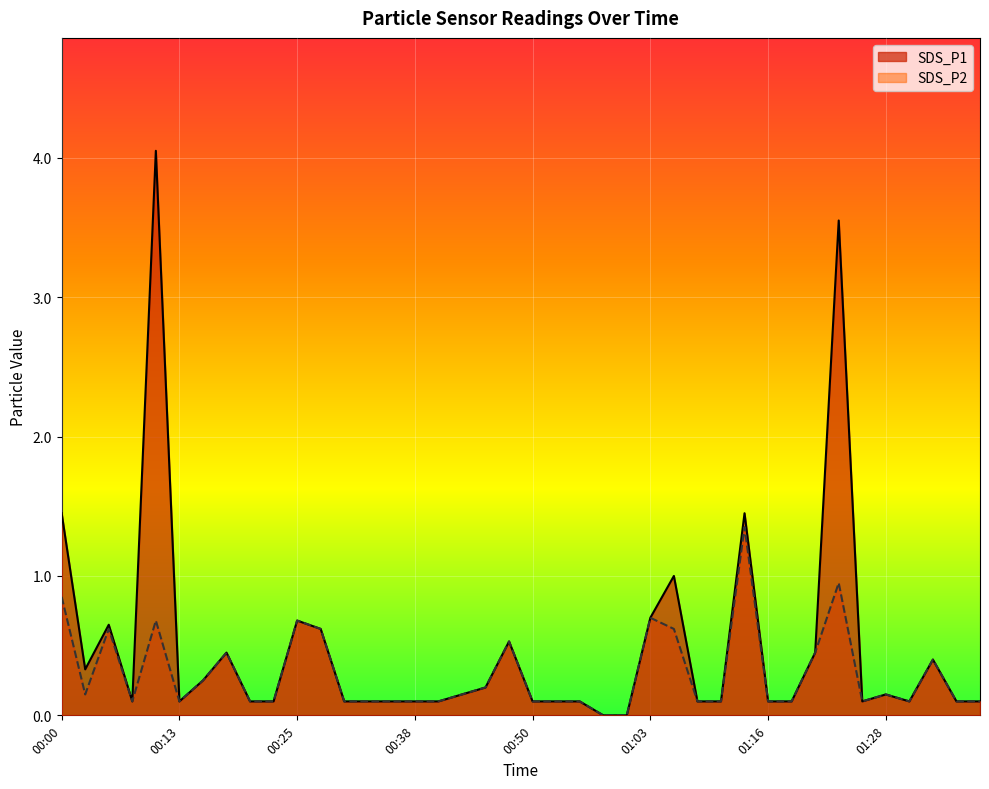

What position from the left is 00:25?

11